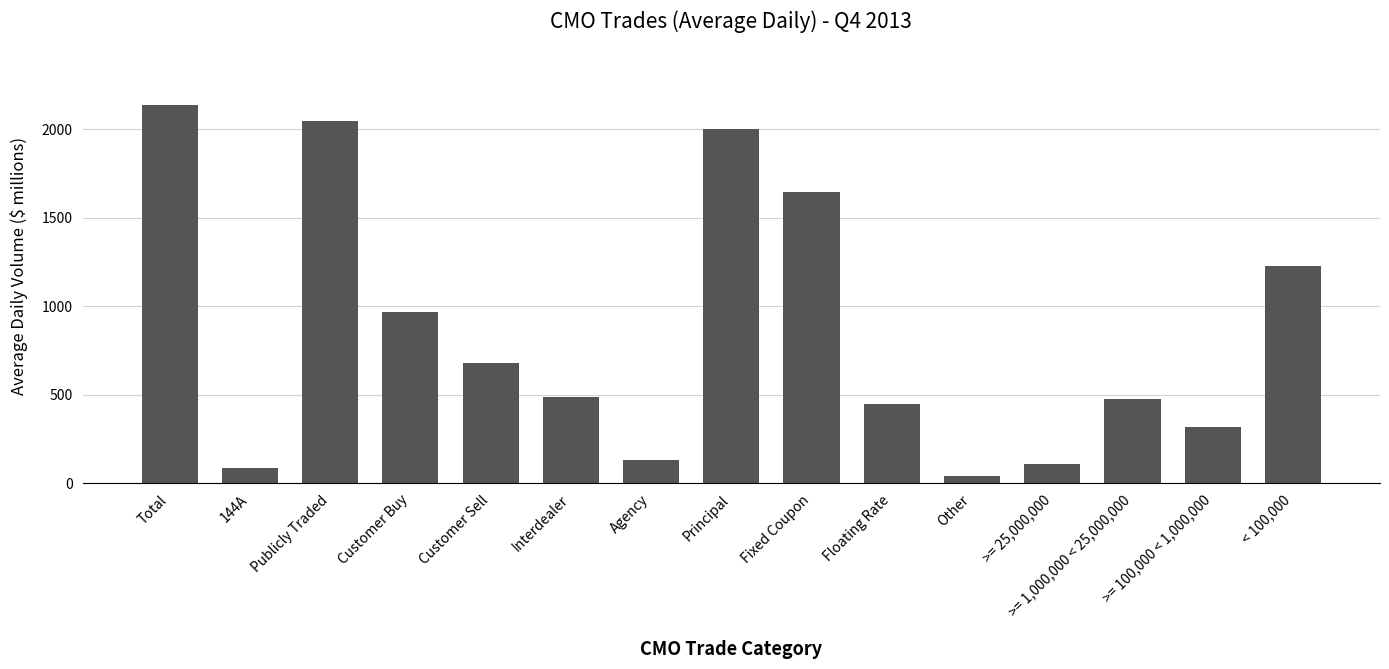

What value does the data have at Interdealer?

488.9